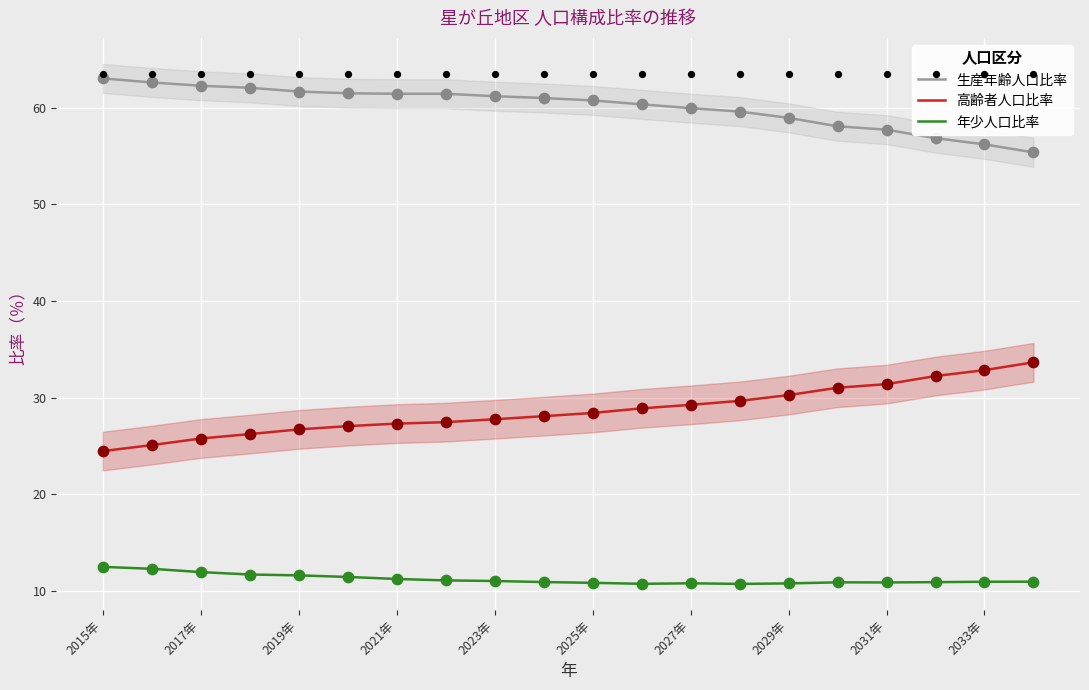

What are all the series names shown in the legend?

生産年齢人口比率, 高齢者人口比率, 年少人口比率